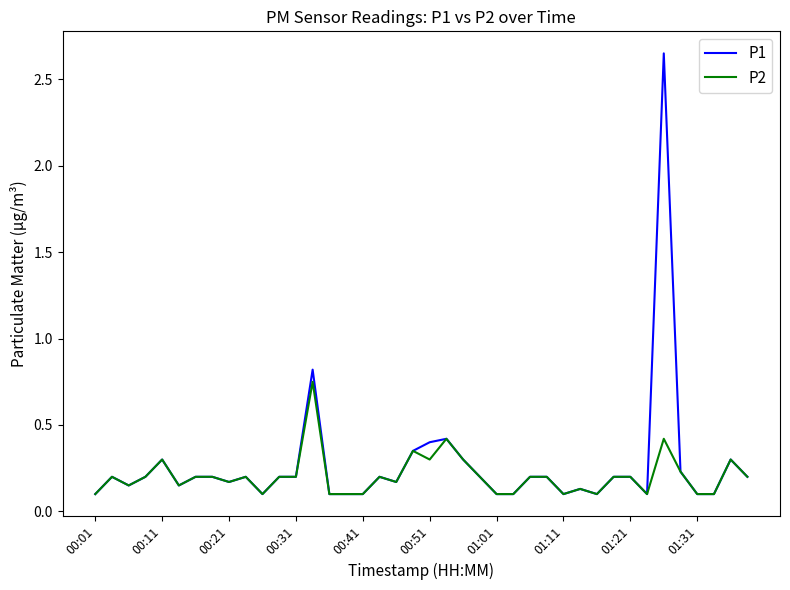

List the series in order of their peak value, highest first.

P1, P2